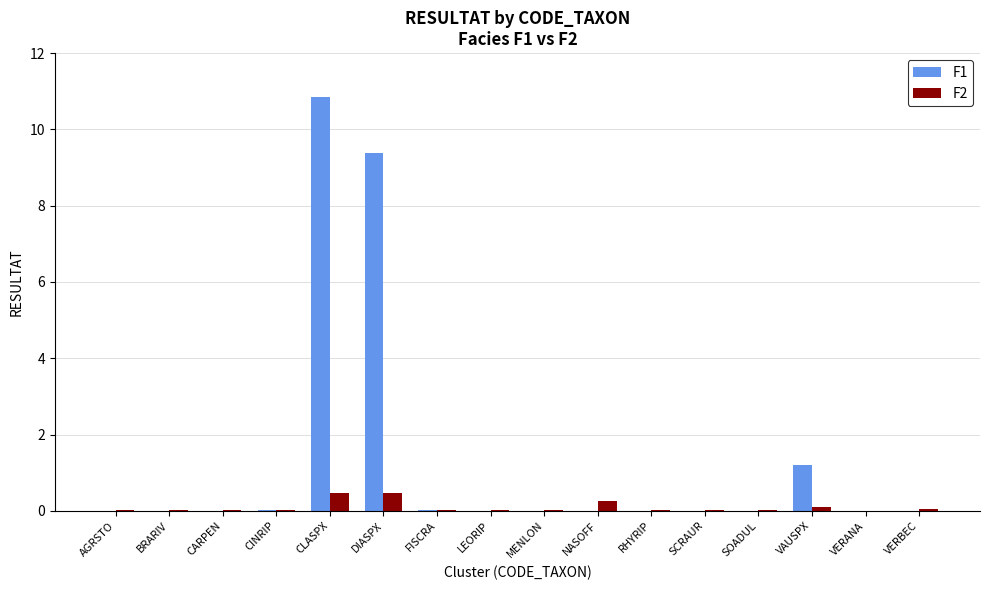

What is the sum of all F2 values?

1.5